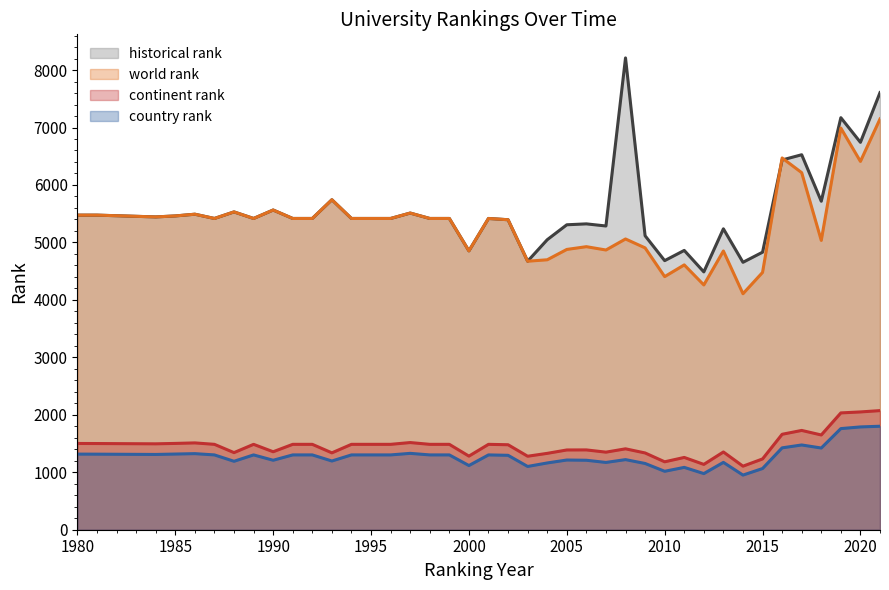

Is it true that historical rank equals 4861 at 2011?

True